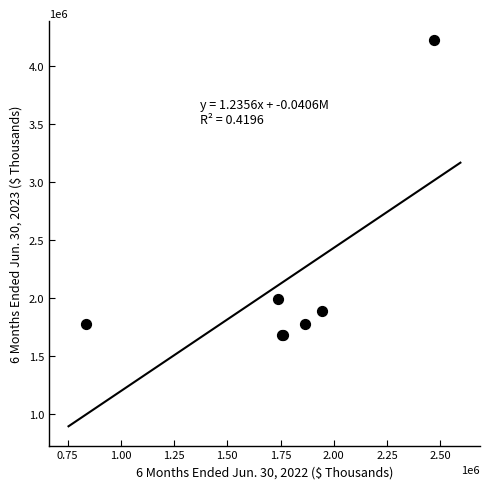

What Y value in the scatter plot is closest to 2948640?

1990833